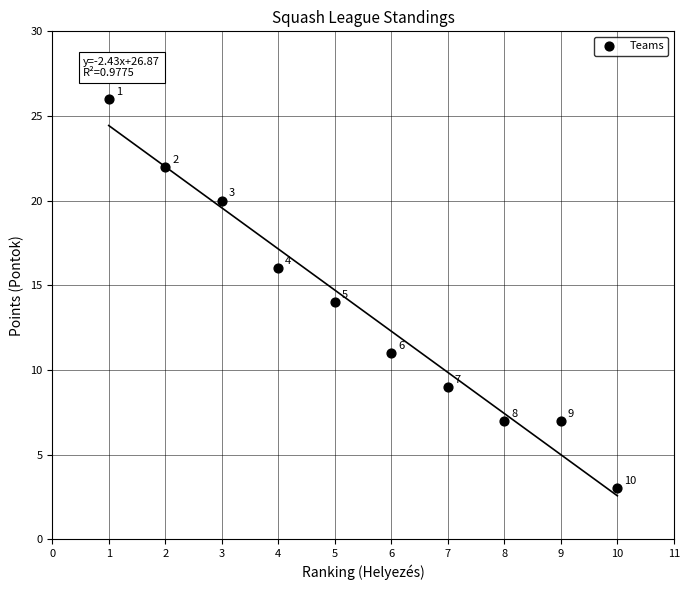

What is the range of Y values (max minus min)?

23